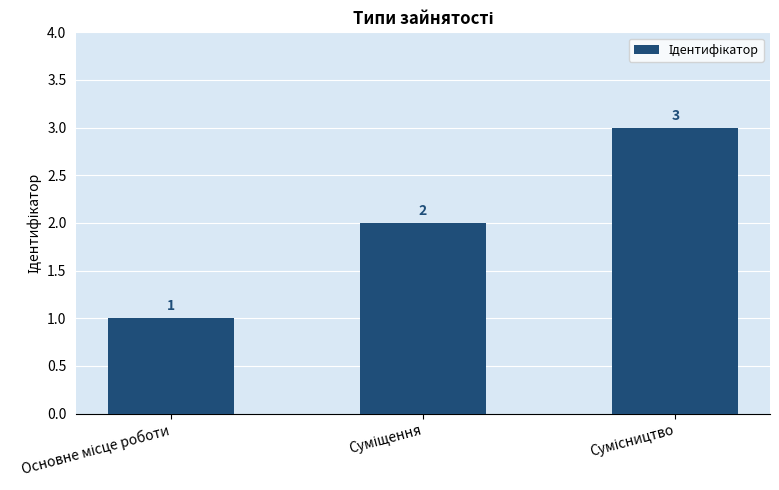

What is the maximum value shown in the chart?

3